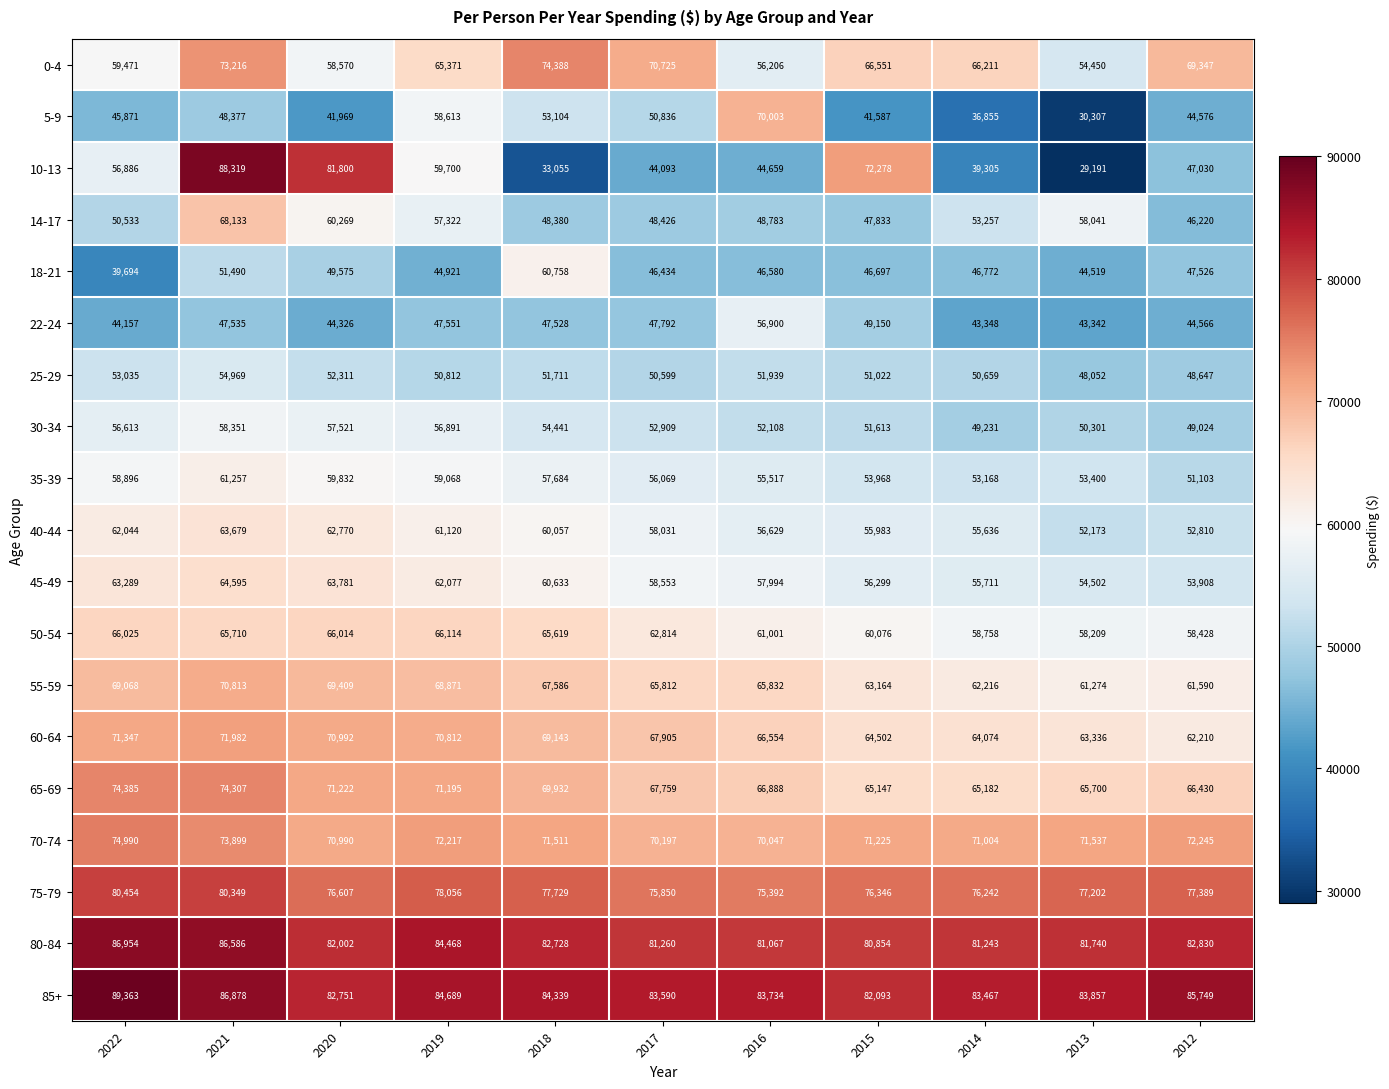

Which series changed the most between 2018 and 2015?

10-13